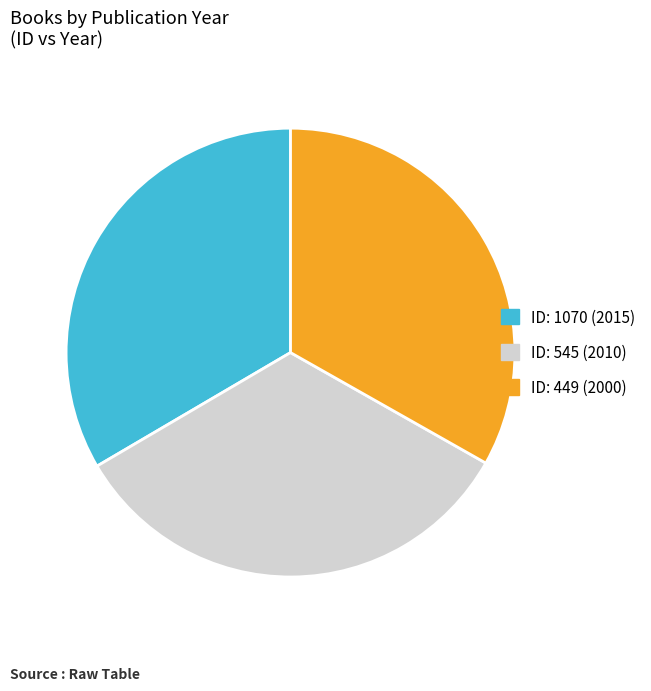

Does any single category account for the majority?

No